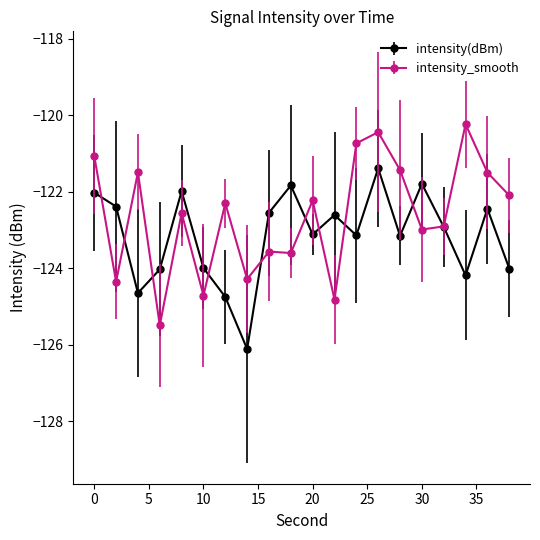

How many interior local peaks does the intensity(dBm) series have?

6